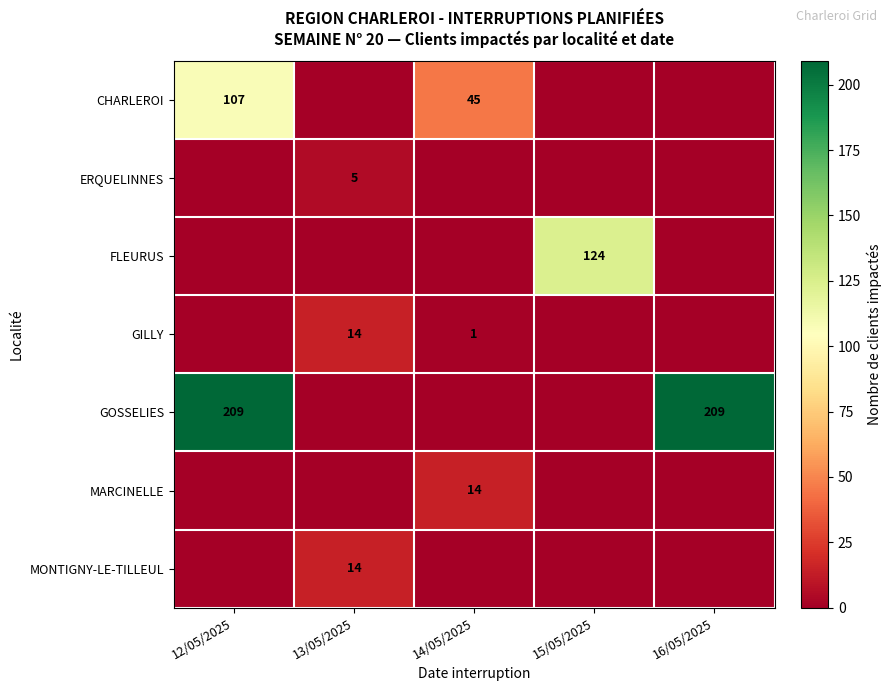

True or false: GILLY has a value of 14 at 13/05/2025.

True